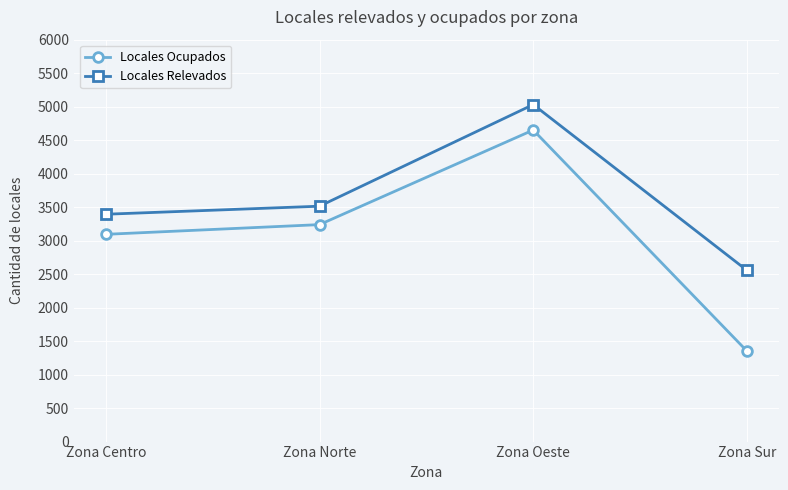

The Locales Ocupados series shows 4651 at Zona Oeste. True or false?

True